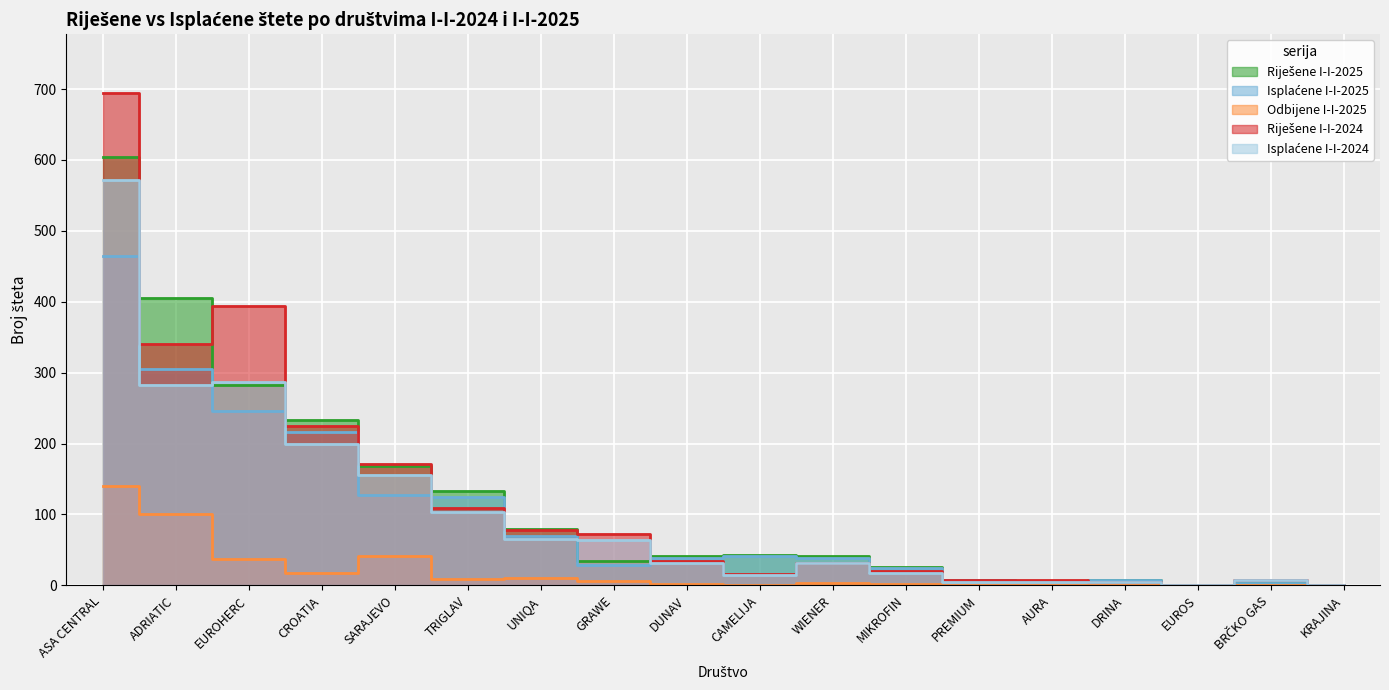

What position from the left is ASA CENTRAL?

1